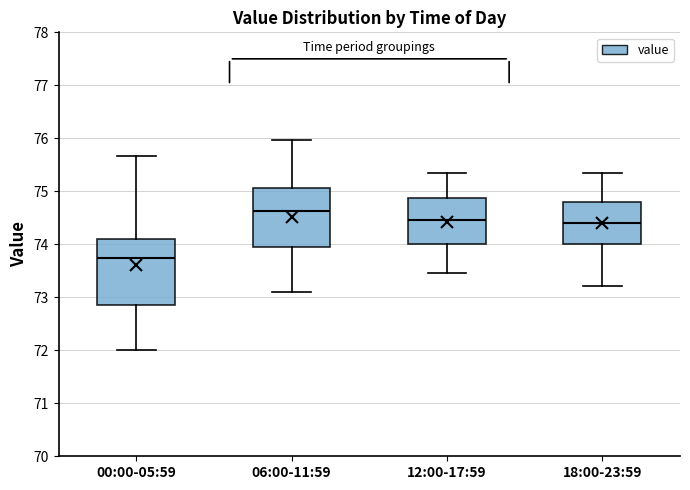

Reading left to right, read every box against the y-axis: the position of its median line, the range the box covers, and the ends of its whiskers. The values are not printed on the chart, so give them approximately, as read against the axis.

00:00-05:59: median 73.7, box 72.9 to 74.1, whiskers 72.0 to 75.7
06:00-11:59: median 74.6, box 73.9 to 75.1, whiskers 73.1 to 76.0
12:00-17:59: median 74.5, box 74.0 to 74.9, whiskers 73.5 to 75.3
18:00-23:59: median 74.4, box 74.0 to 74.8, whiskers 73.2 to 75.3